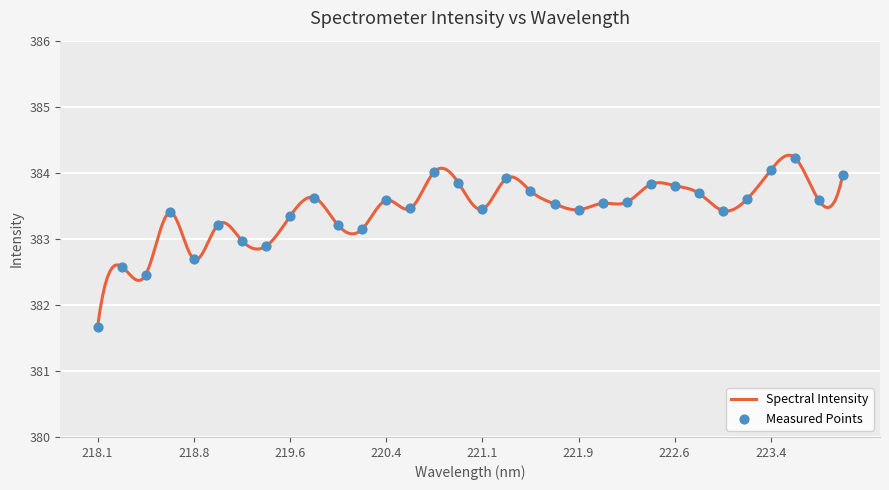

Approximately how many times larger is the value at 218.2508 compared to 223.2172?

1.0